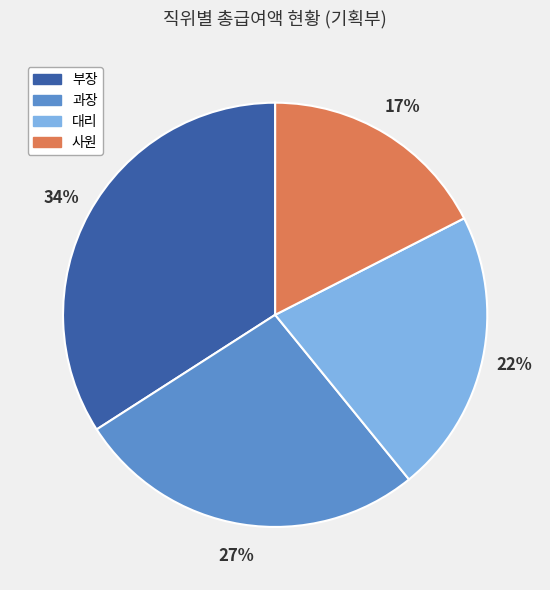

Combined, do 부장 and 과장 account for over 50%?

Yes